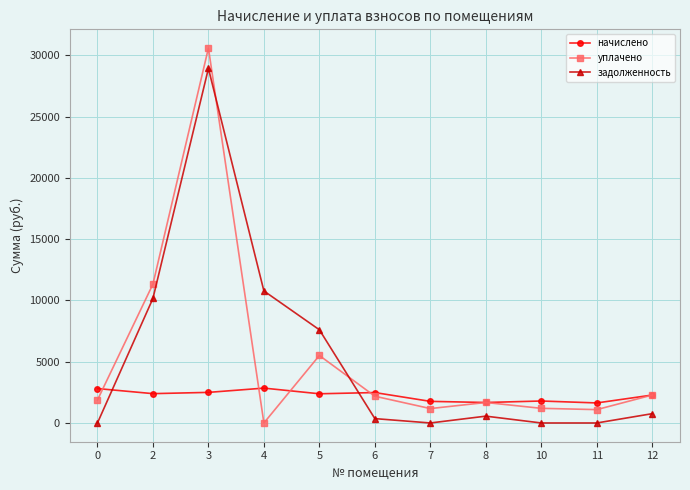

Which series changed the most between 2 and 8?

уплачено